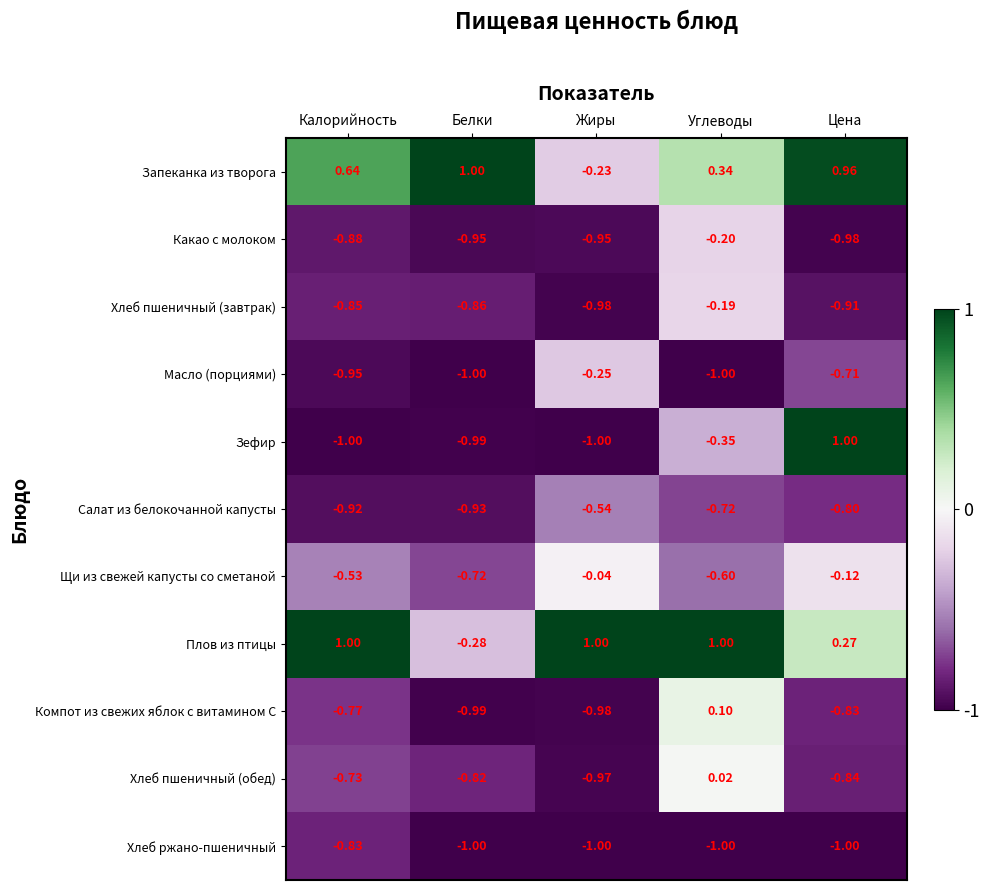

How many data points does each series have?

5